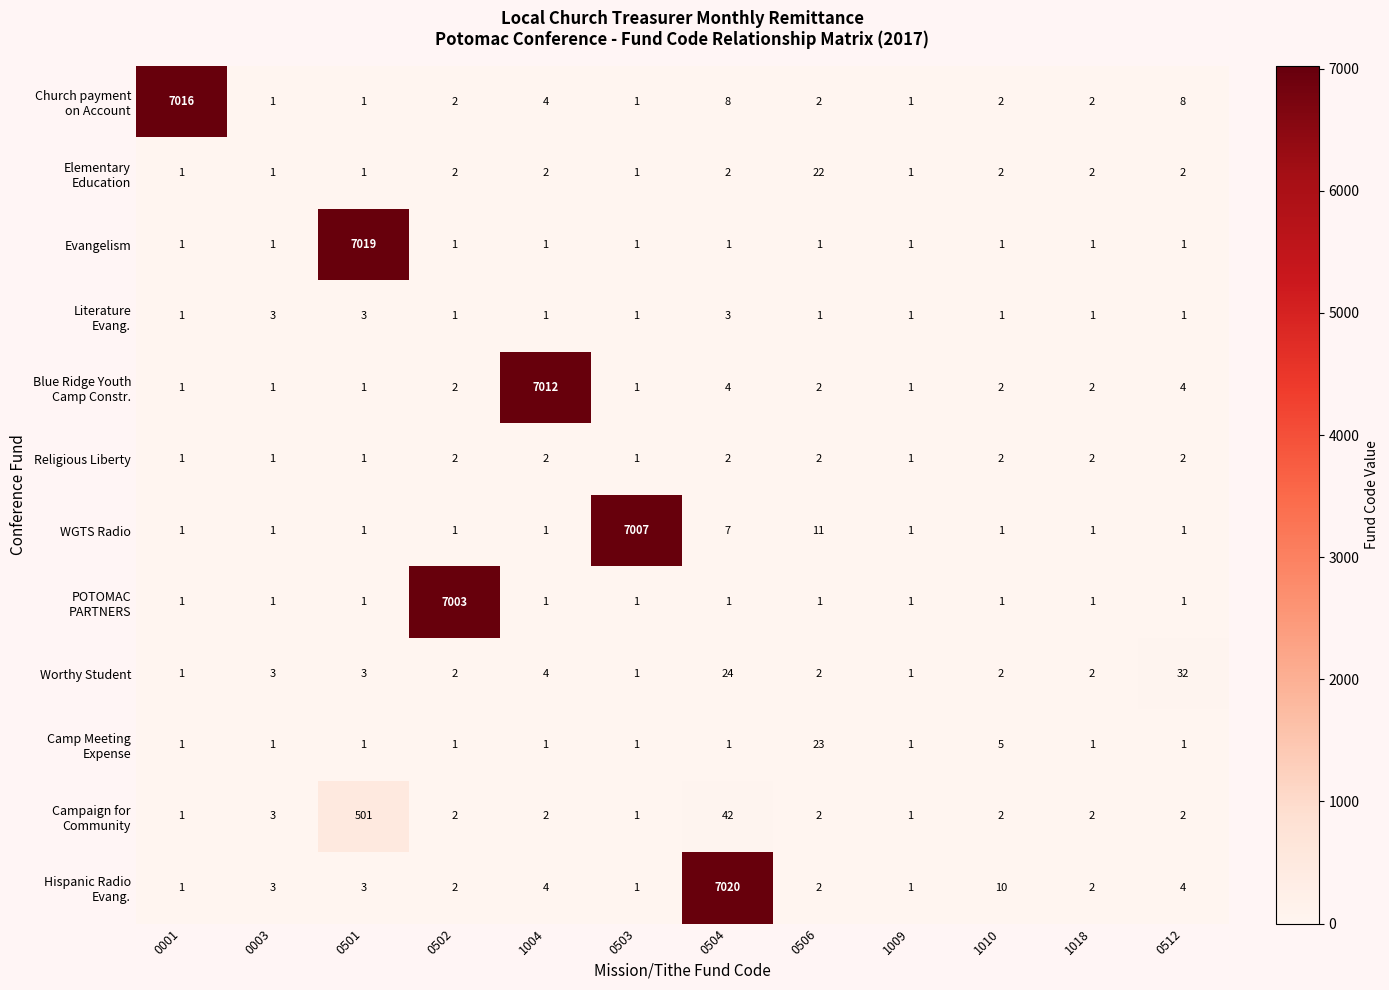

Is the value of Evangelism at 0501 greater than the value of WGTS Radio at 0003?

Yes